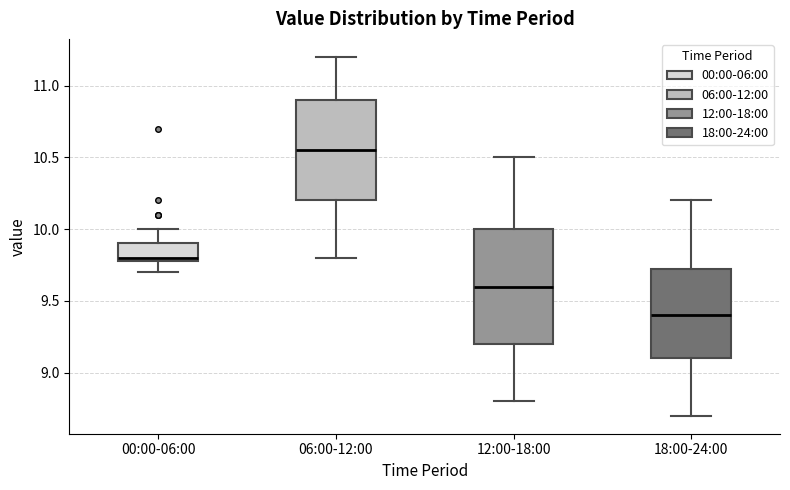

Which box's median line is the lowest?

18:00-24:00